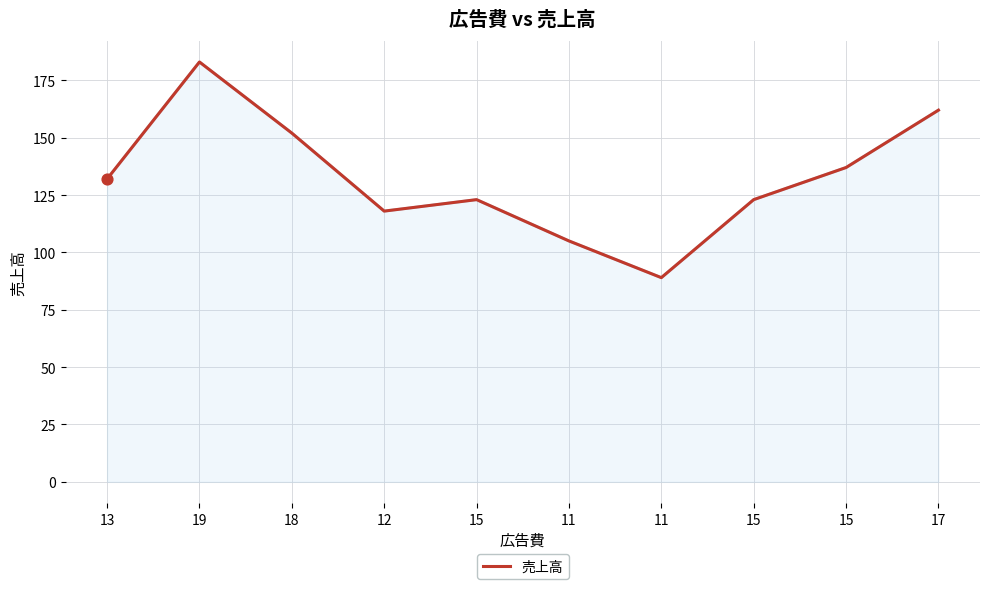

Which has a higher value, 11 or 15?

15